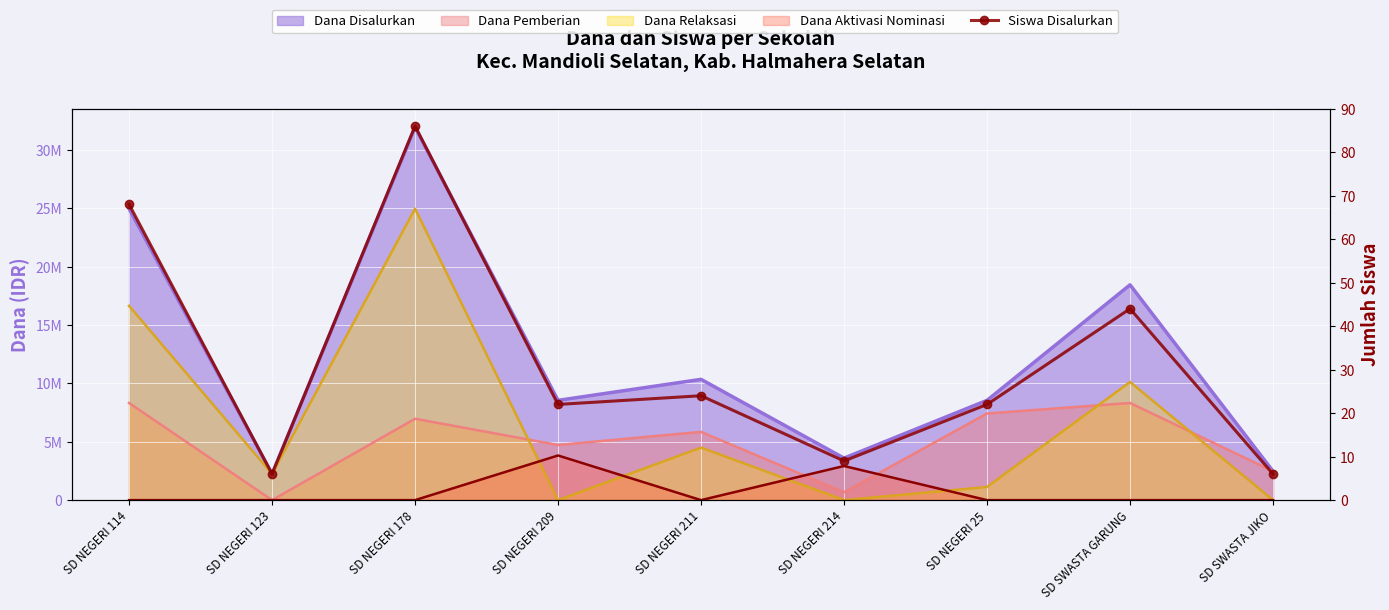

Reading left to right, list all the values displayed in this chart.

SD NEGERI 114=68	SD NEGERI 123=6	SD NEGERI 178=86	SD NEGERI 209=22	SD NEGERI 211=24	SD NEGERI 214=9	SD NEGERI 25=22	SD SWASTA GARUNG=44	SD SWASTA JIKO=6